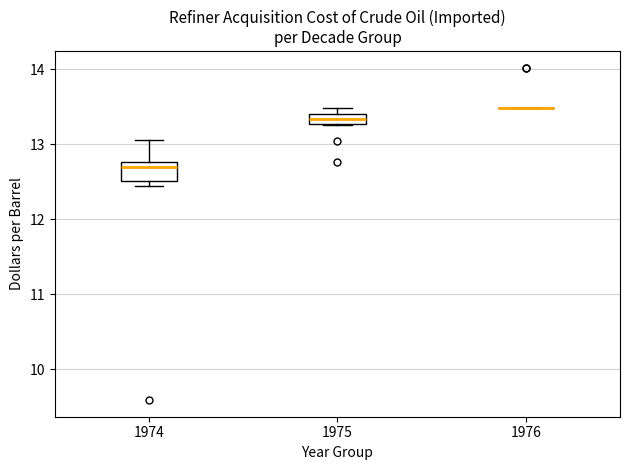

Which box is the tallest, from its lower edge to its upper edge?

1974